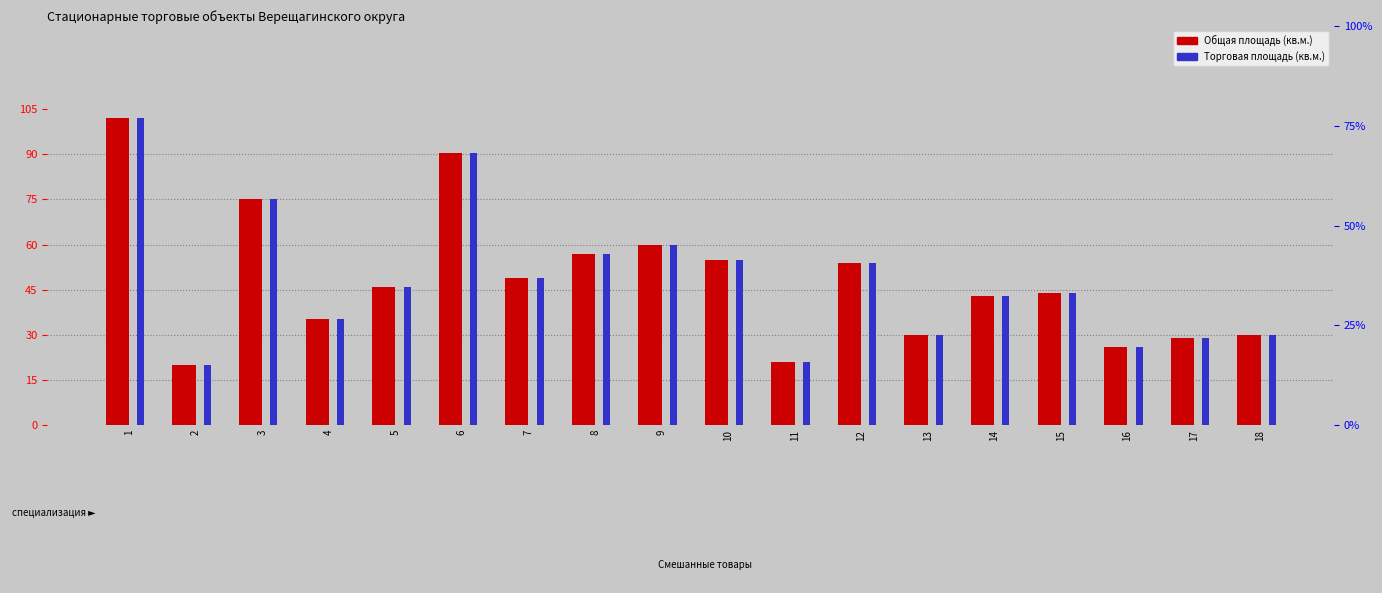

At which label does Общая площадь first exceed 46?

1